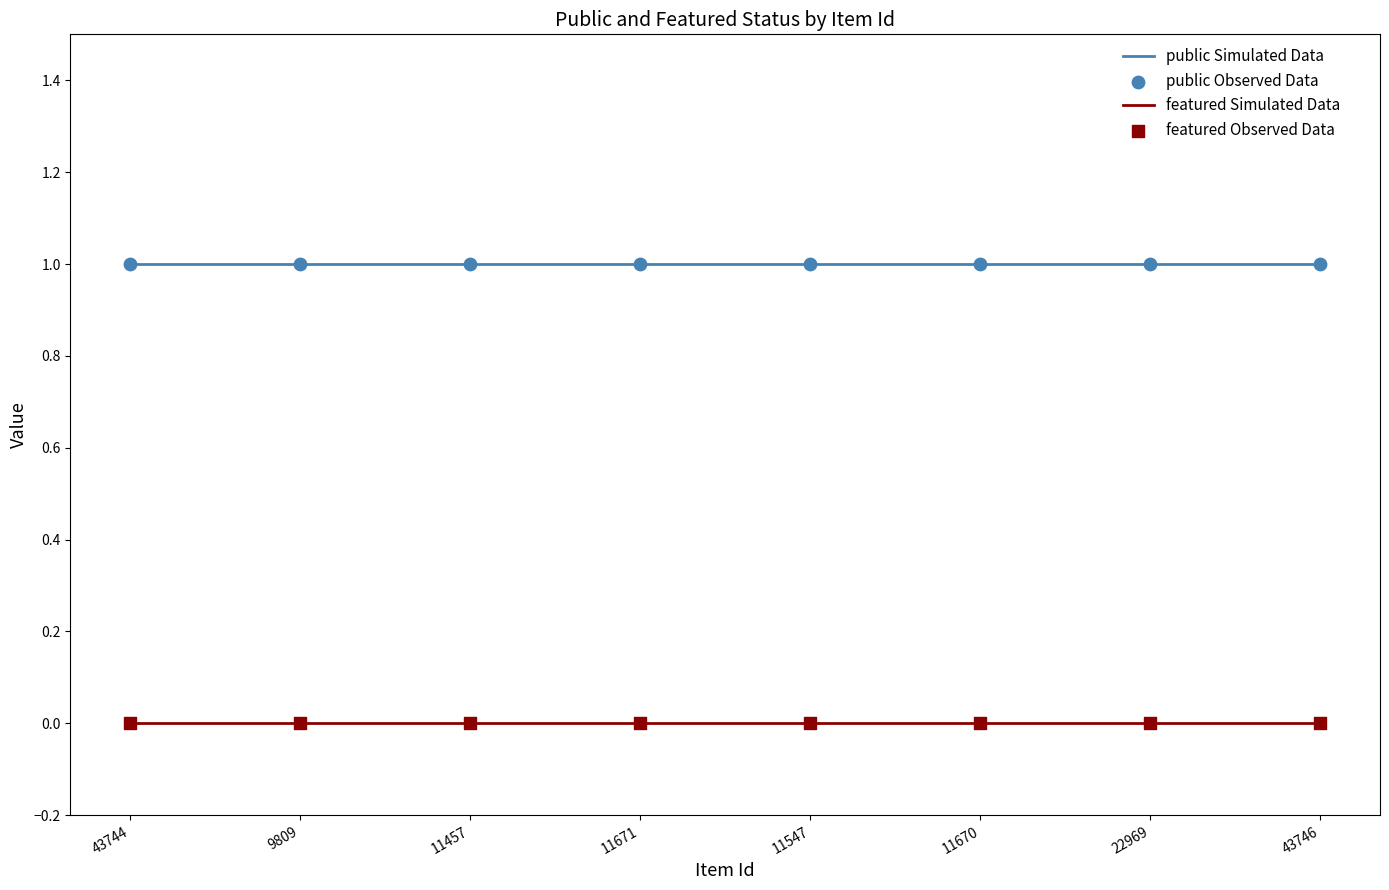

True or false: featured Simulated Data and public Simulated Data cross at least once.

False